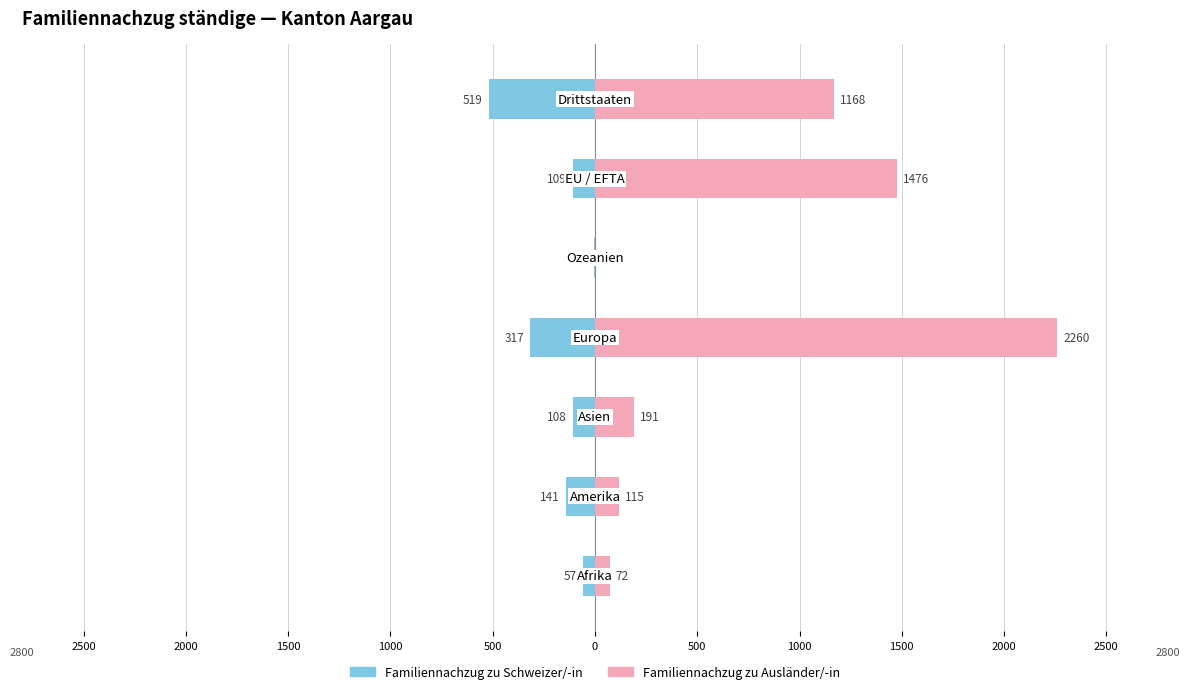

How many groups of bars are there?

7